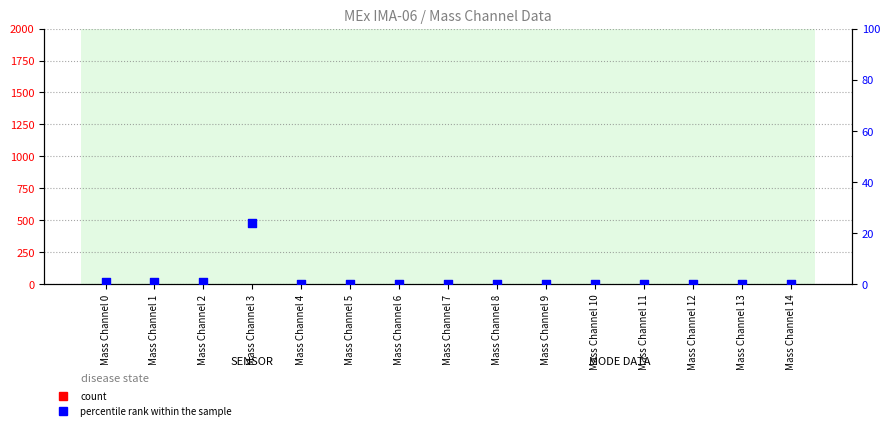

Which series contains the highest Y value?

percentile rank within the sample